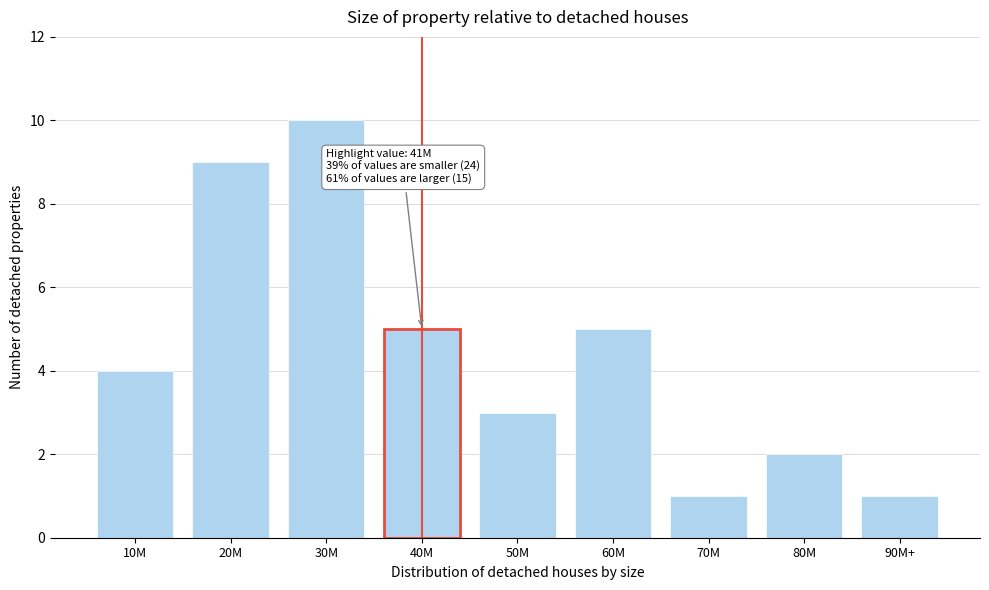

Reading right to left, transcribe all the data shown in this chart.

1	2	1	5	3	5	10	9	4